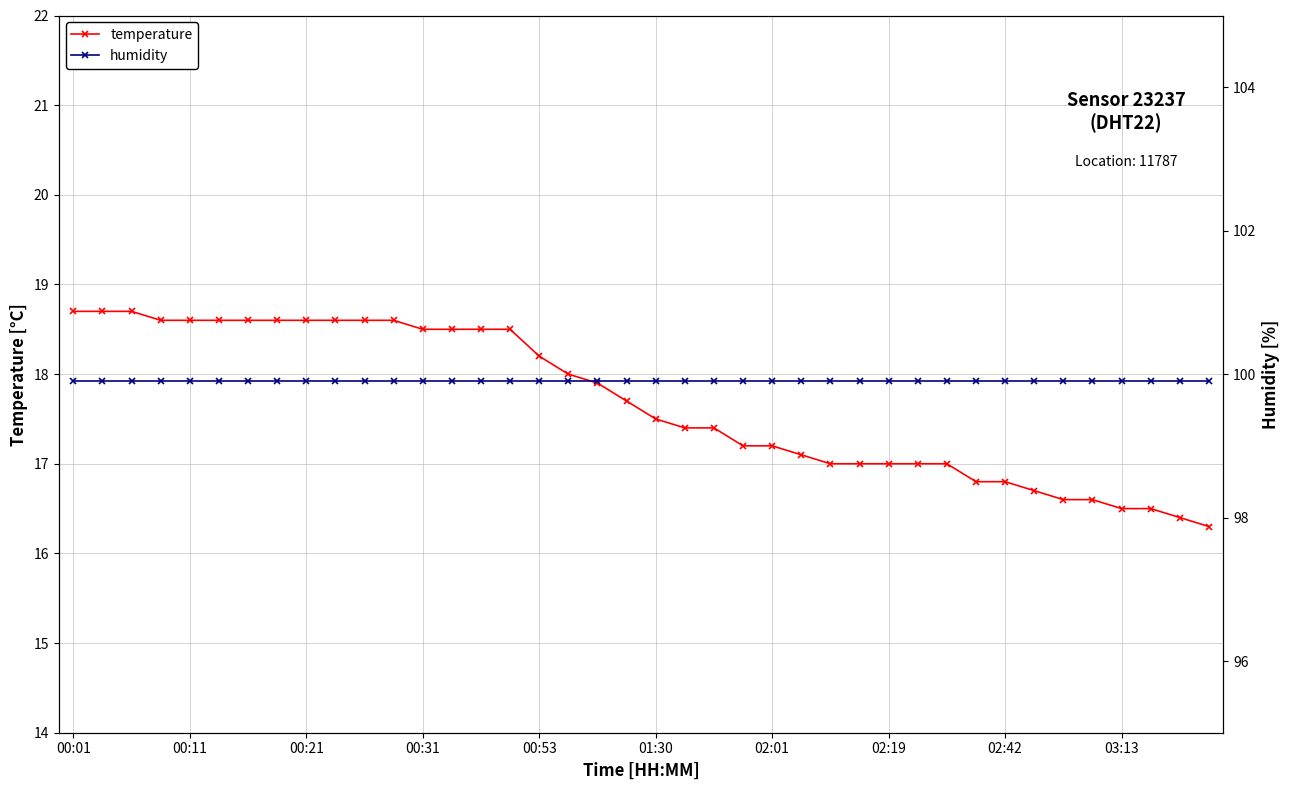

How many values in the temperature series are below 17?

9